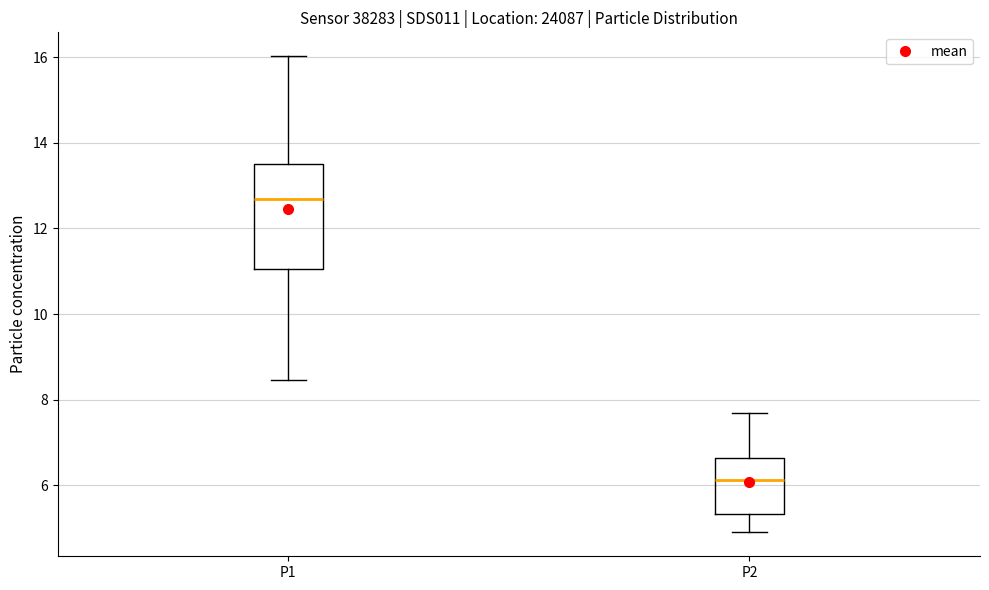

Where does the upper whisker of the box for P1 end on the y-axis? The values are not printed on the chart, so give them approximately, as read against the axis.

16.0